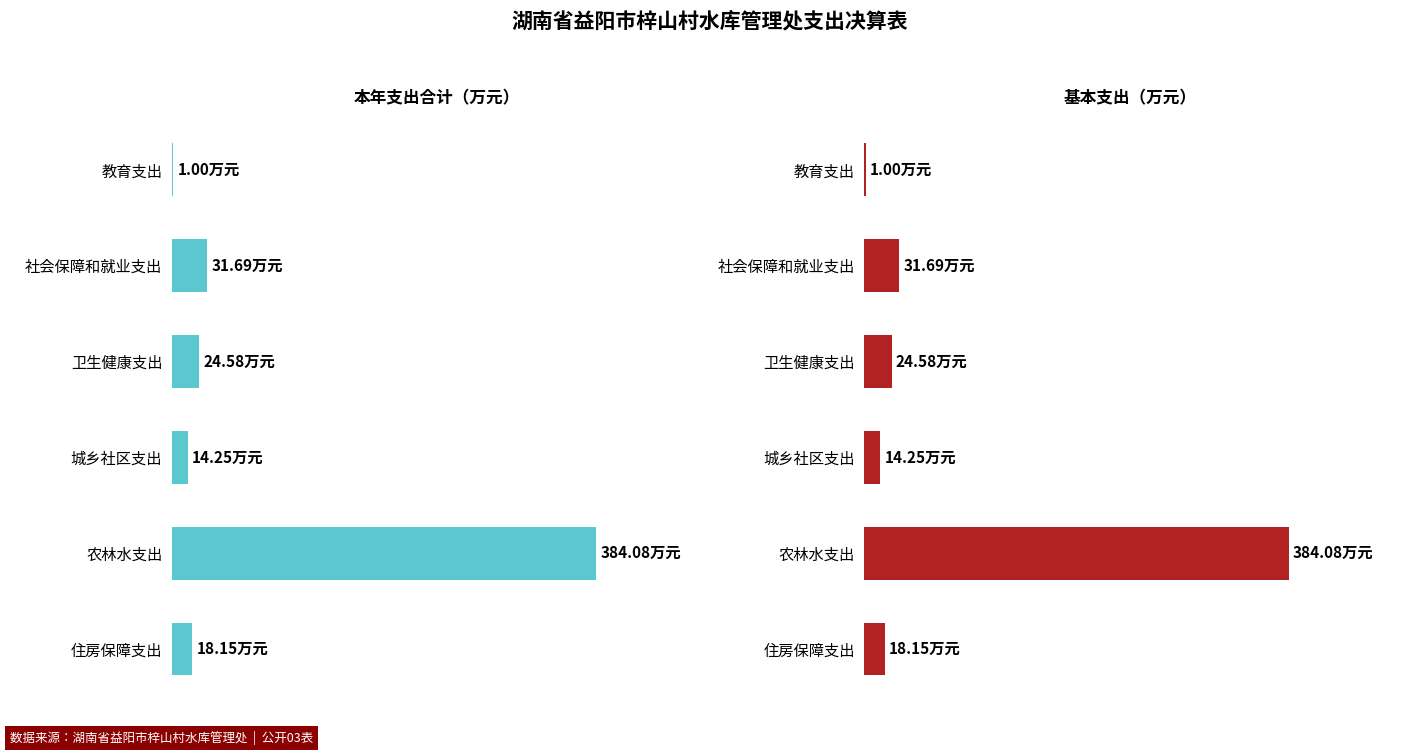

What is the value of the 本年支出合计 bar at the 4th from the left?

14.2